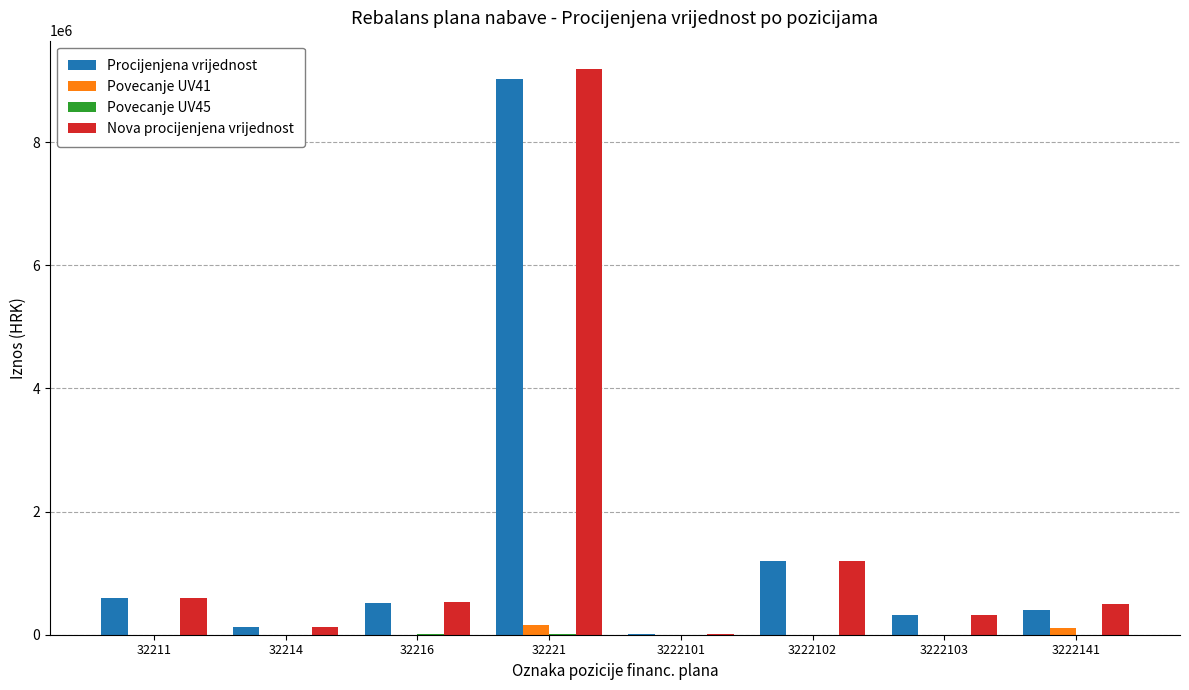

What is the maximum value shown in the chart?

9191000